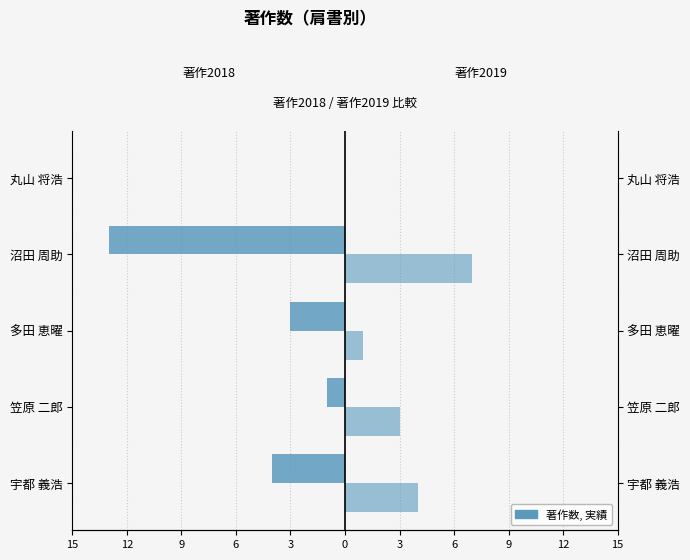

How many series are shown in this chart?

2